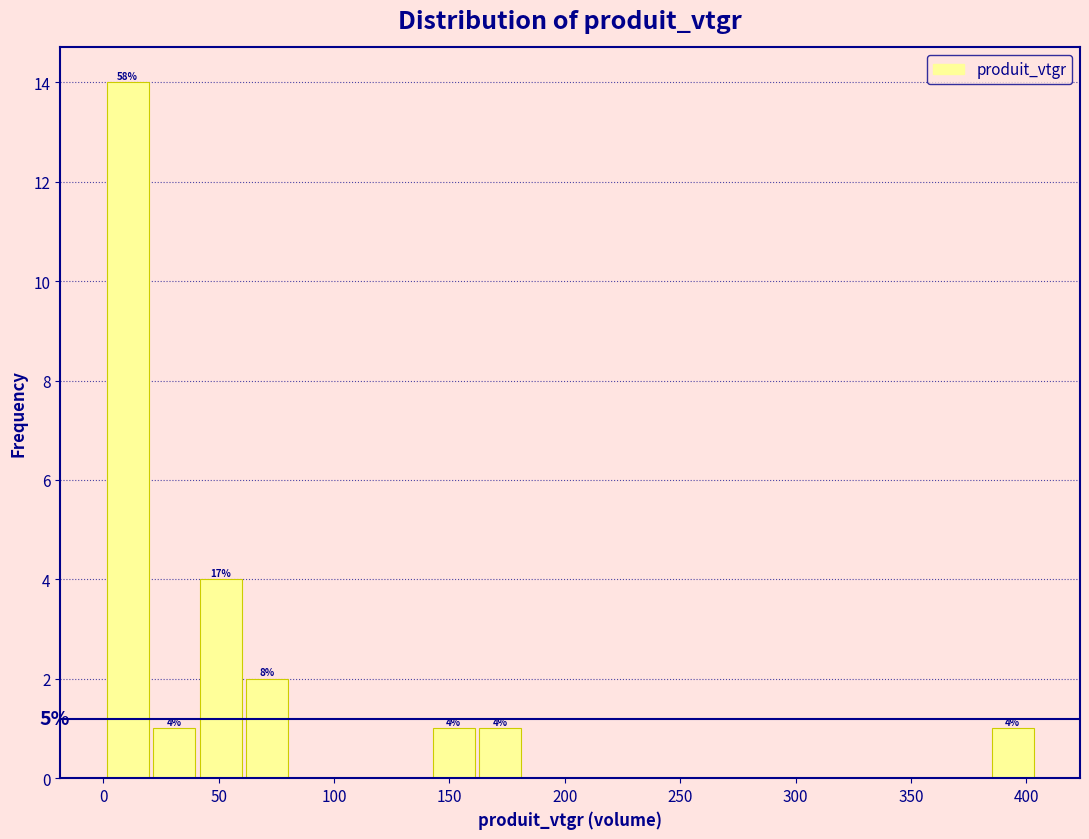

Over which range of the x-axis is the bar tallest?

0 to 20